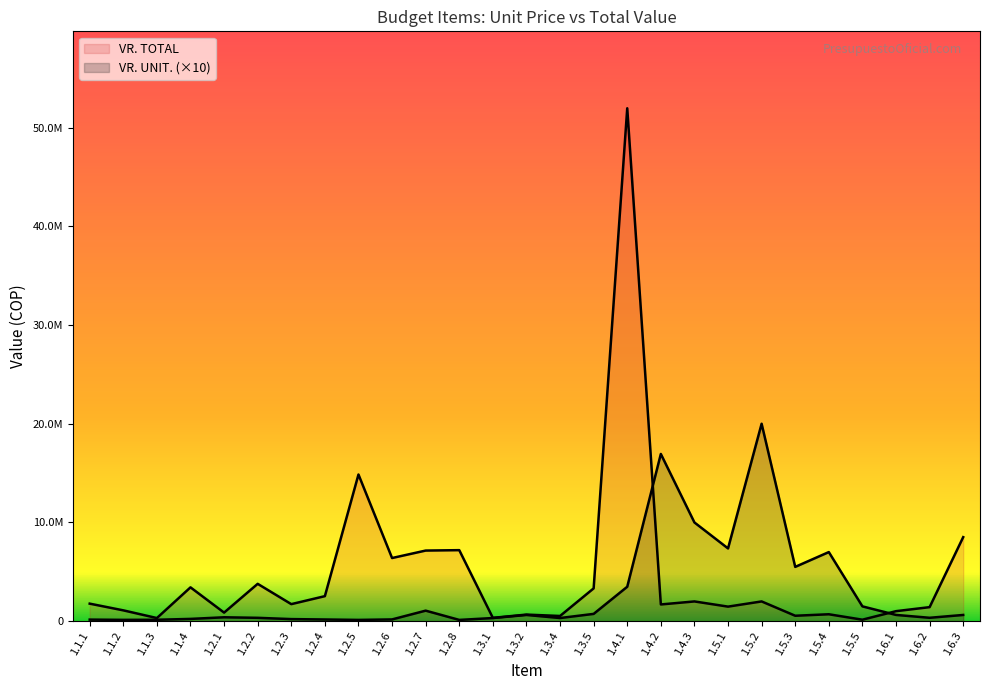

What is the maximum value shown in the chart?

51956300